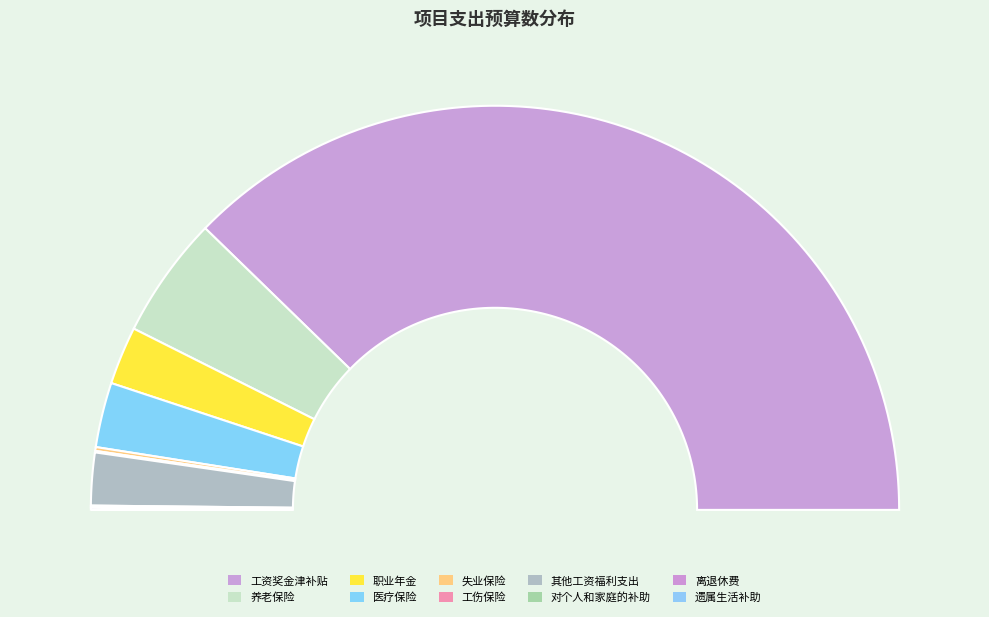

Is there a majority slice in this chart?

Yes